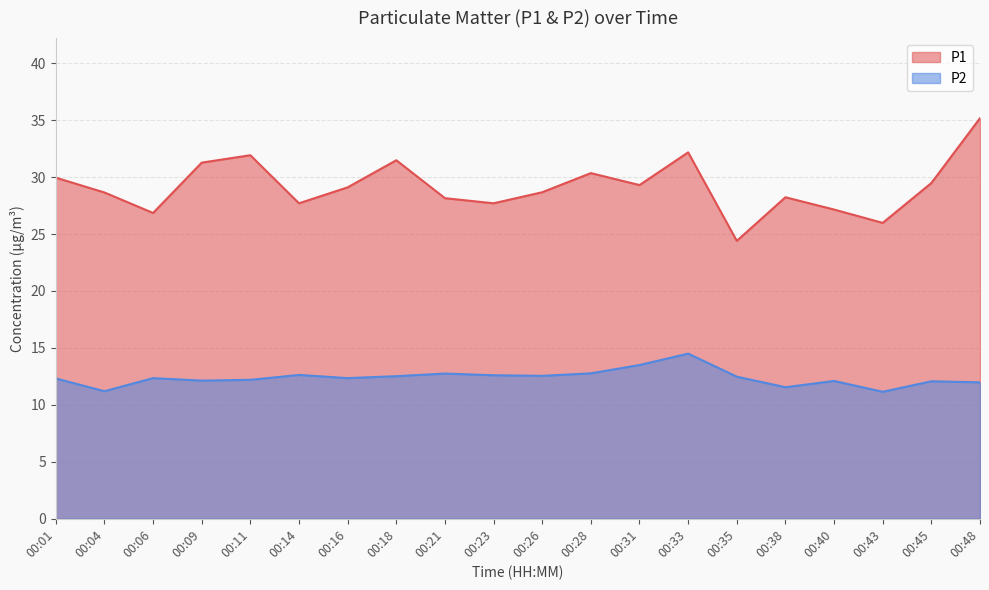

Which series has the largest range (max minus min)?

P1